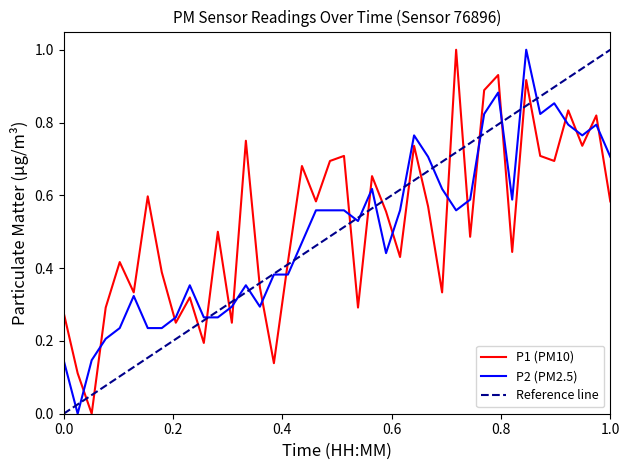

How many interior local valleys does the P2 series have?

8